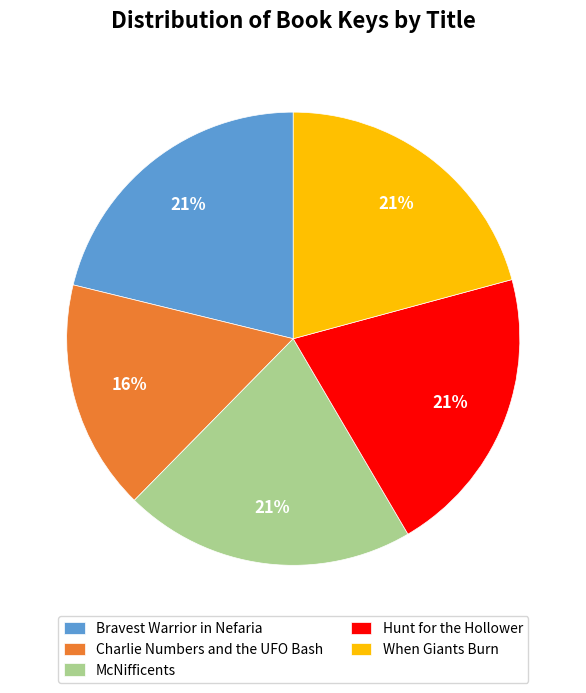

Combined, do McNifficents and When Giants Burn account for over 50%?

No